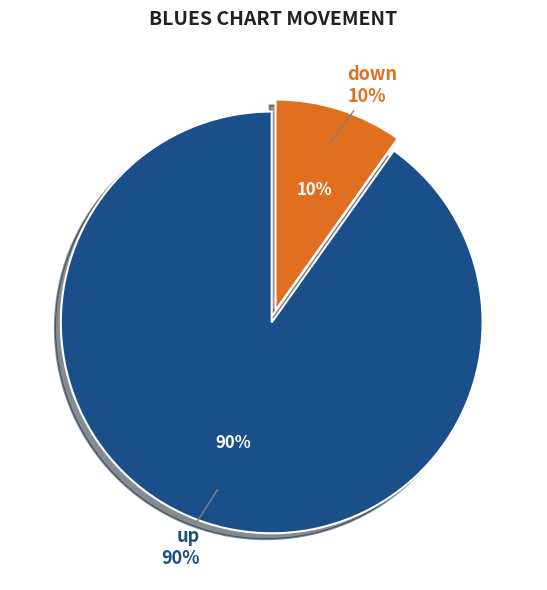

How much of the chart is everything except up?

9.8%